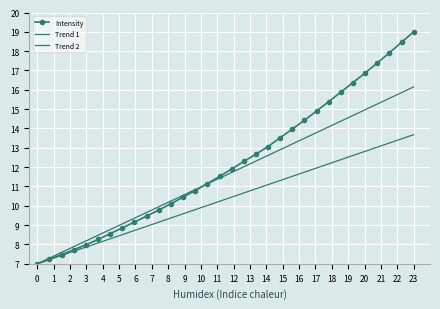

Which series has the largest range (max minus min)?

Intensity